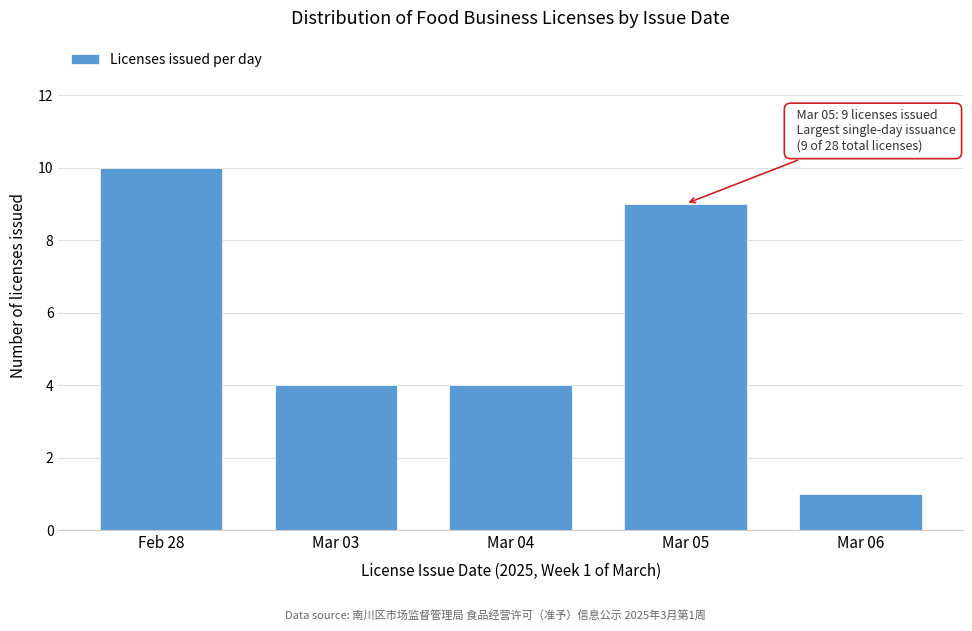

Reading left to right, extract all data points from this chart.

10	4	4	9	1